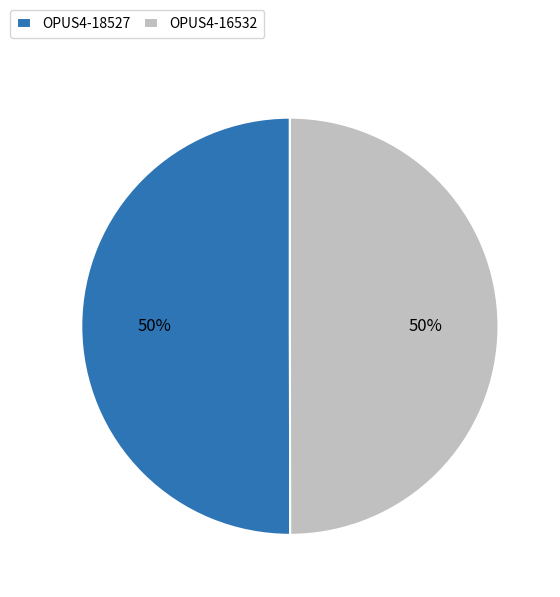

How many segments does this pie chart have?

2